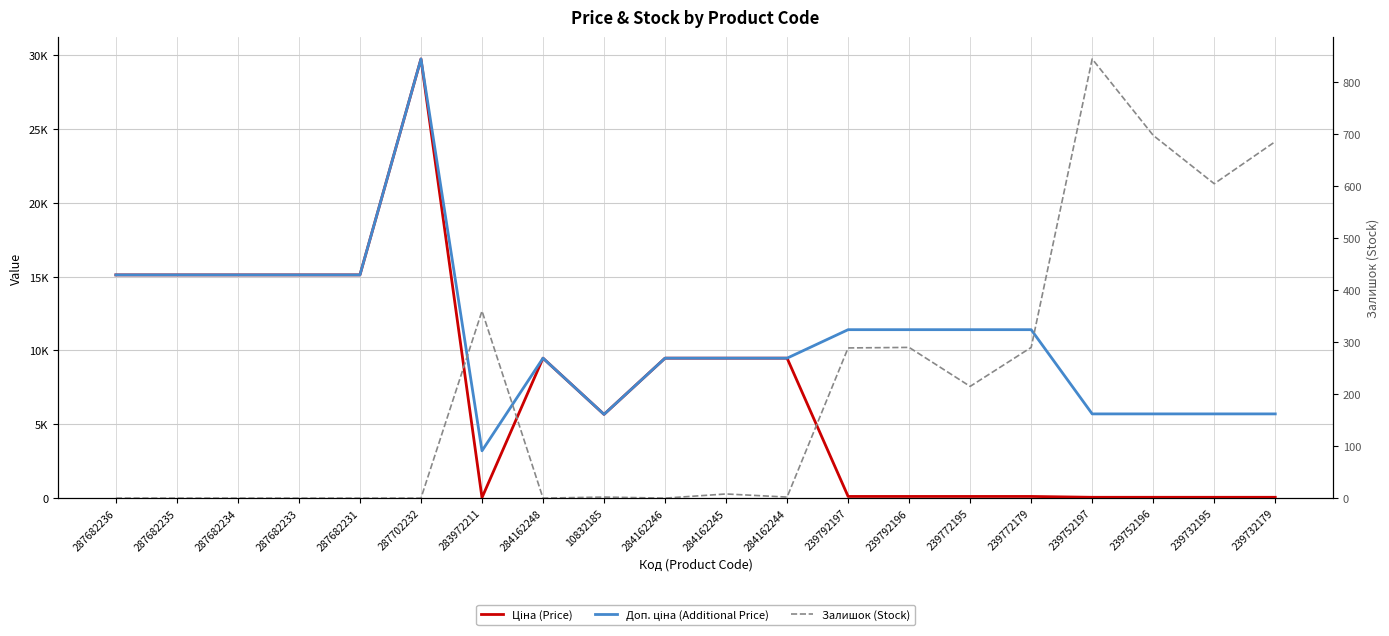

List the series in order of their overall mean, lowest first.

Залишок (Stock), Ціна (Price), Доп. ціна (Additional Price)